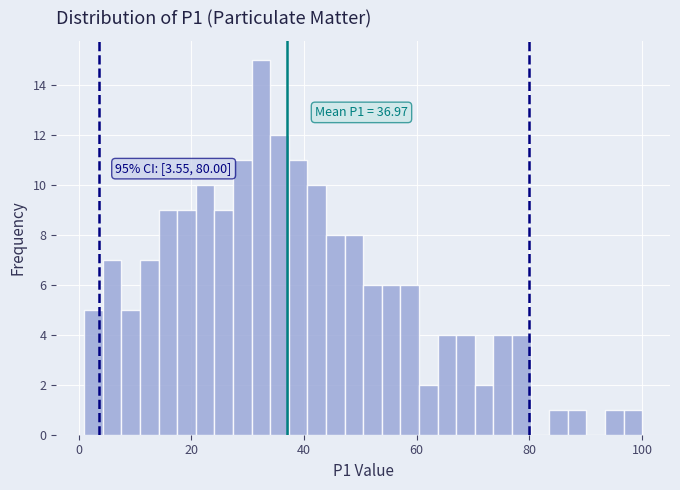

Read against the x-axis, roughly where is the centre of the tallest bar?

32